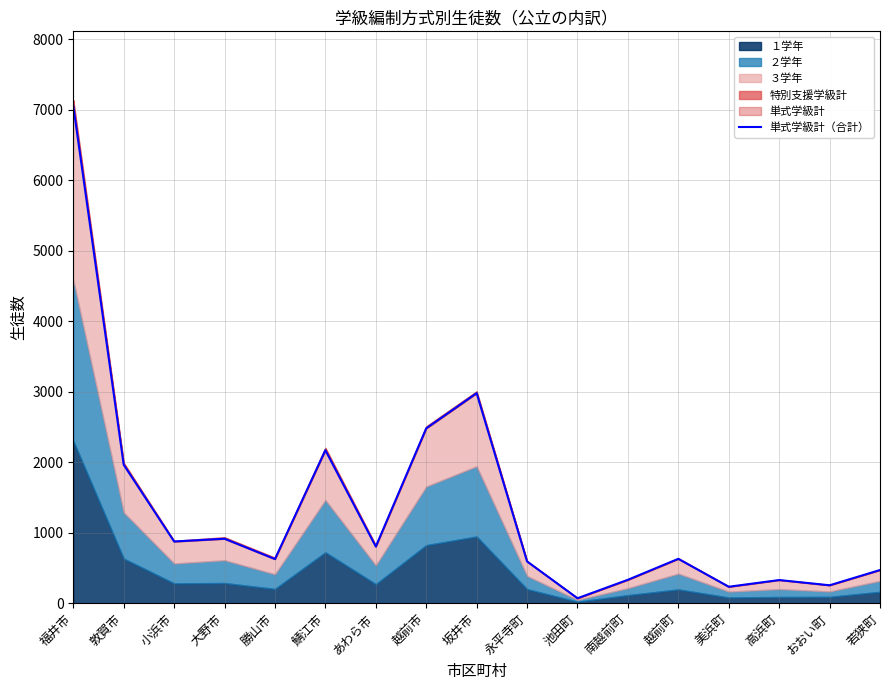

List the labels in order of value, largest first.

福井市, 坂井市, 越前市, 鯖江市, 敦賀市, 大野市, 小浜市, あわら市, 越前町, 勝山市, 永平寺町, 若狭町, 南越前町, 高浜町, おおい町, 美浜町, 池田町